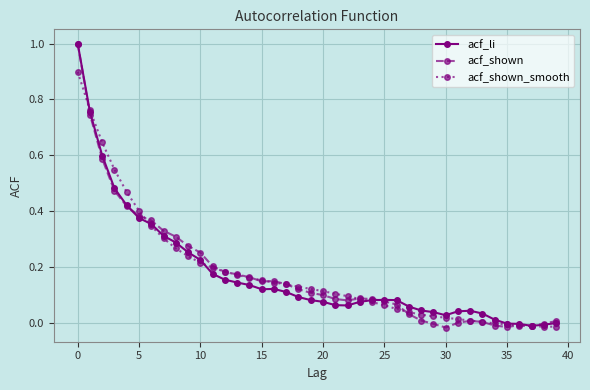

What is the highest value of the acf_shown_smooth series?

0.9